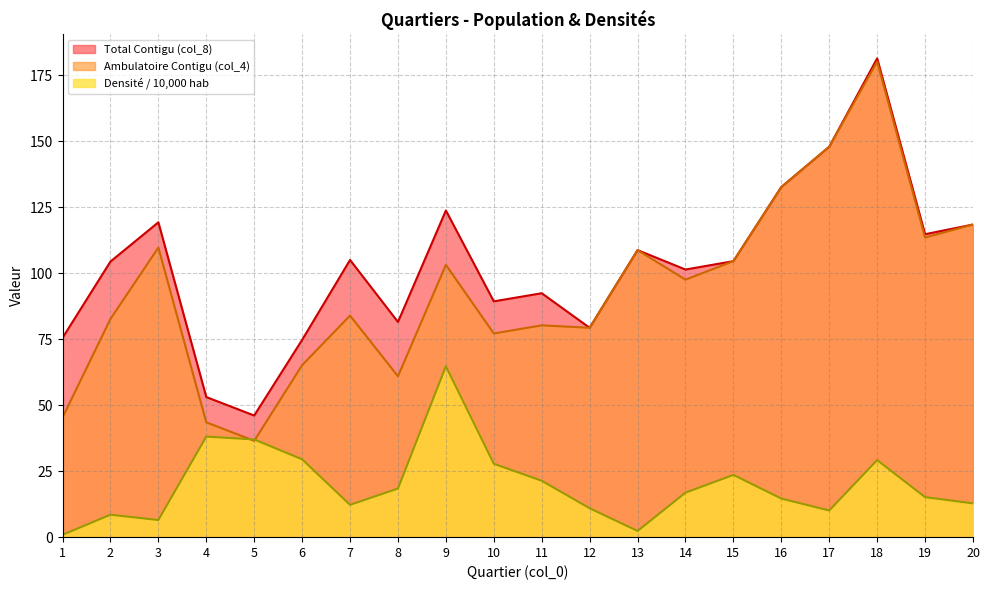

Does the chart display data point markers on the line(s)?

No